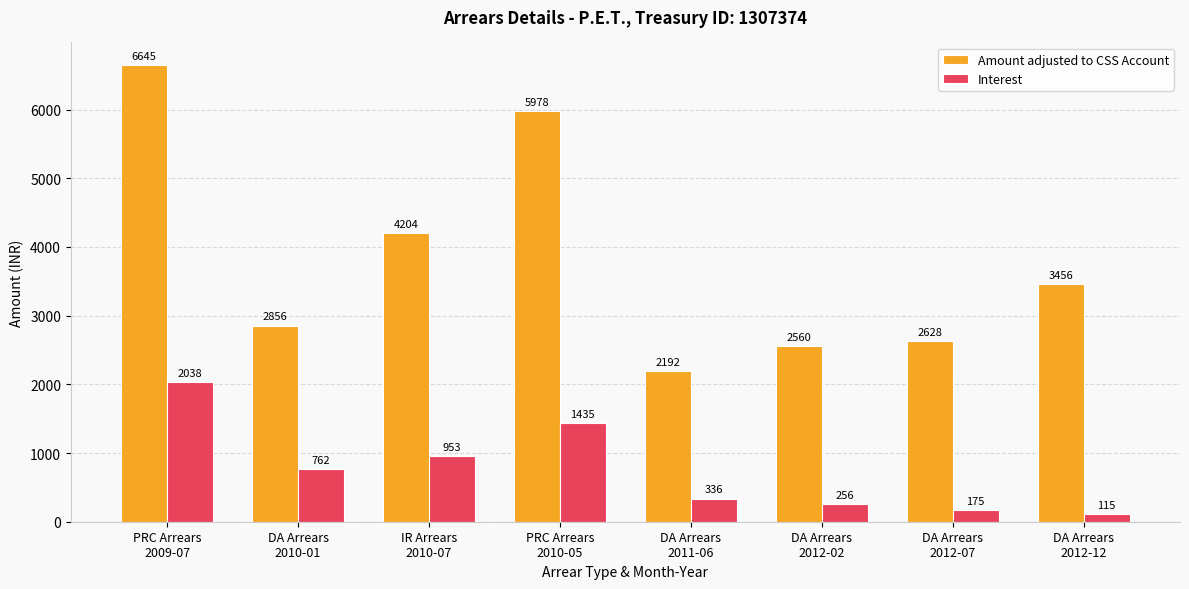

What is the average value of the Interest series?

759